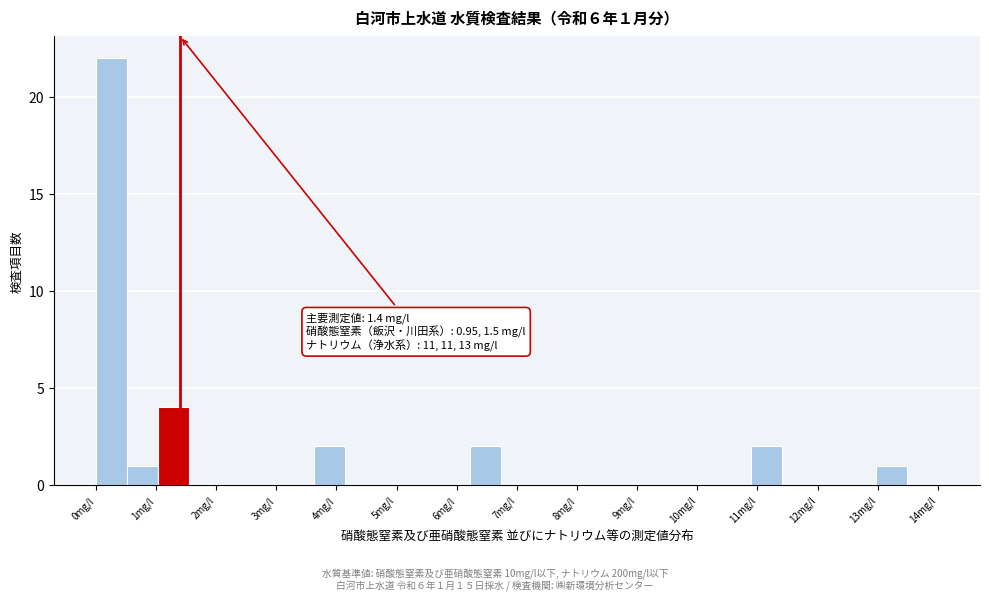

Over which range of the x-axis is the bar tallest?

0.0 to 0.5